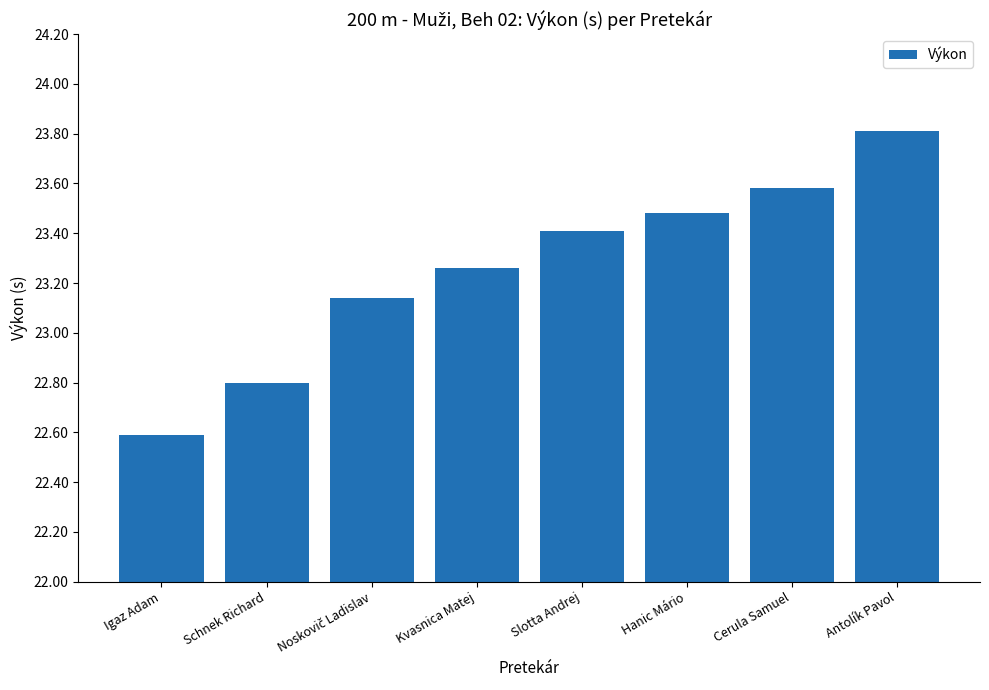

Is it true that the value at Cerula Samuel is 11.1?

False